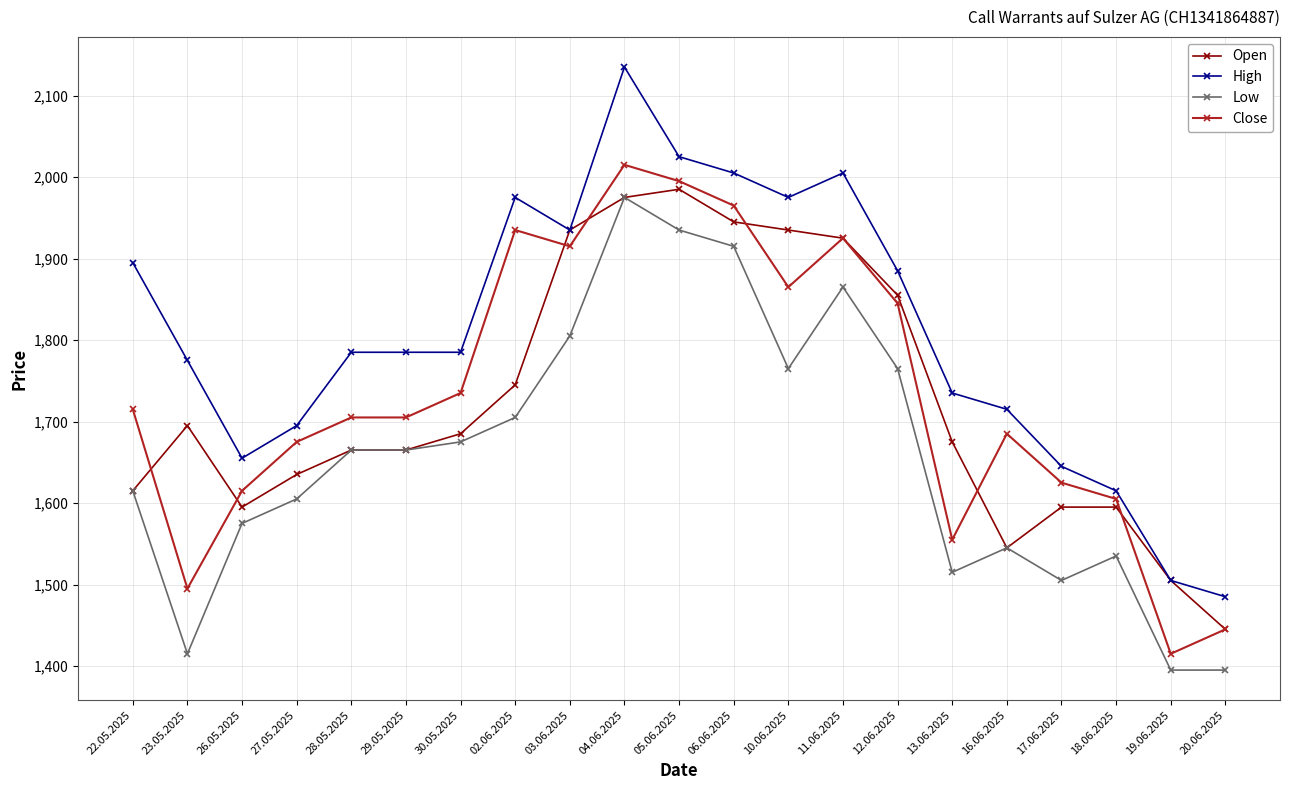

True or false: Low and Close cross at least once.

False